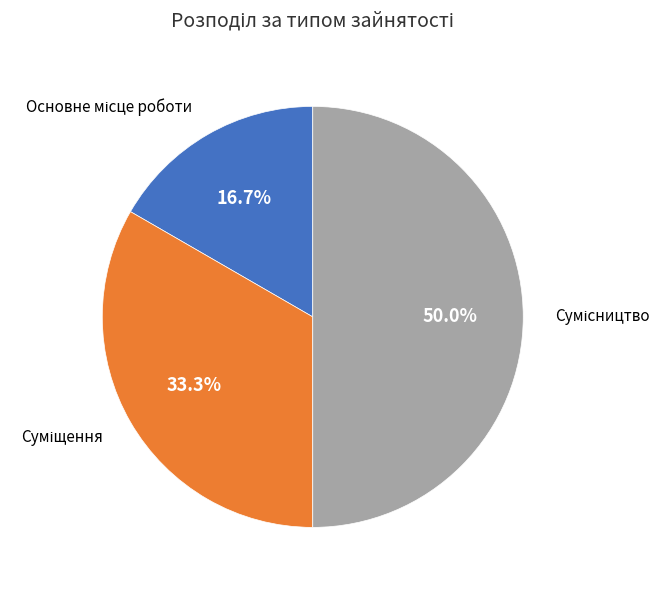

Count the number of slices in the pie.

3